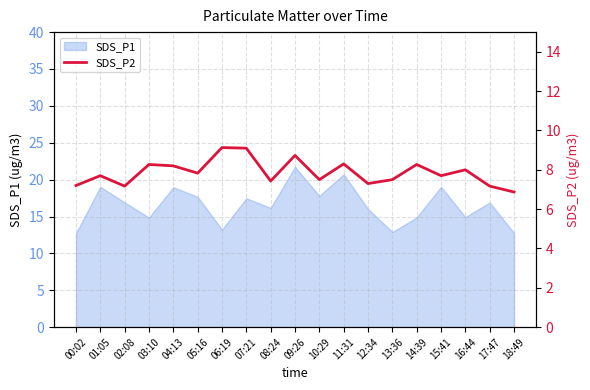

The SDS_P1 series shows 5.1 at 17:47. True or false?

False